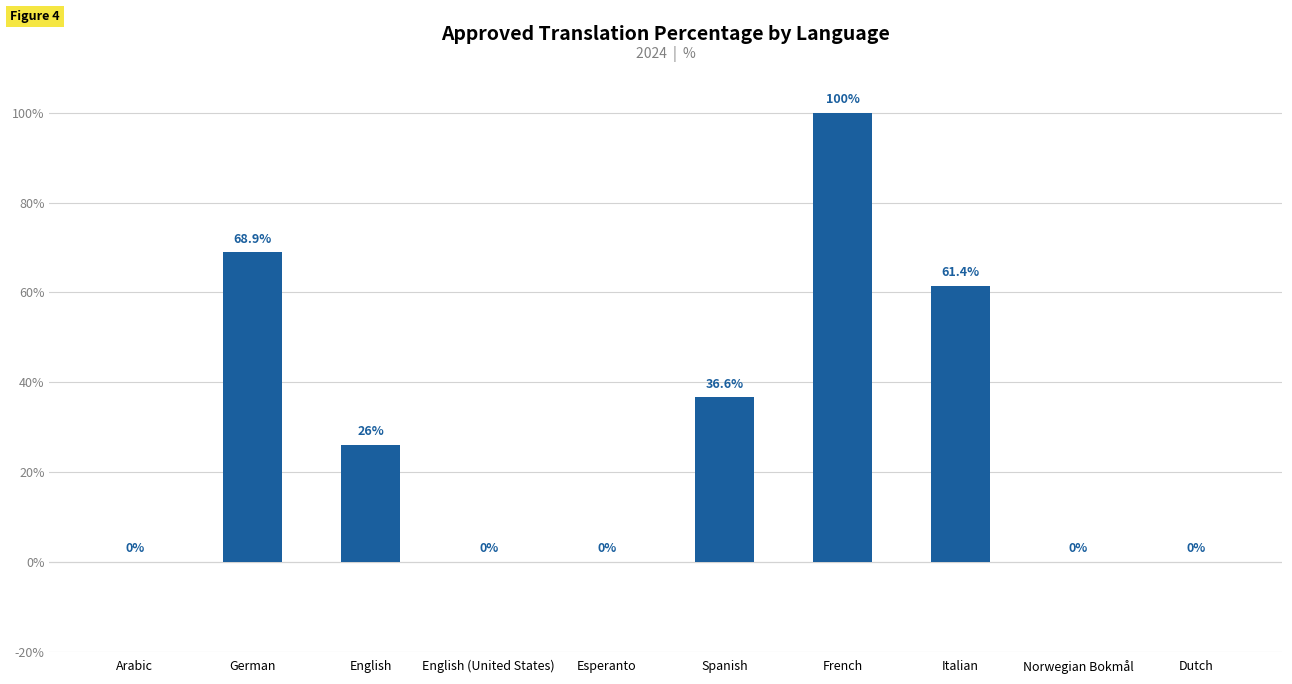

Are the bars horizontal?

No